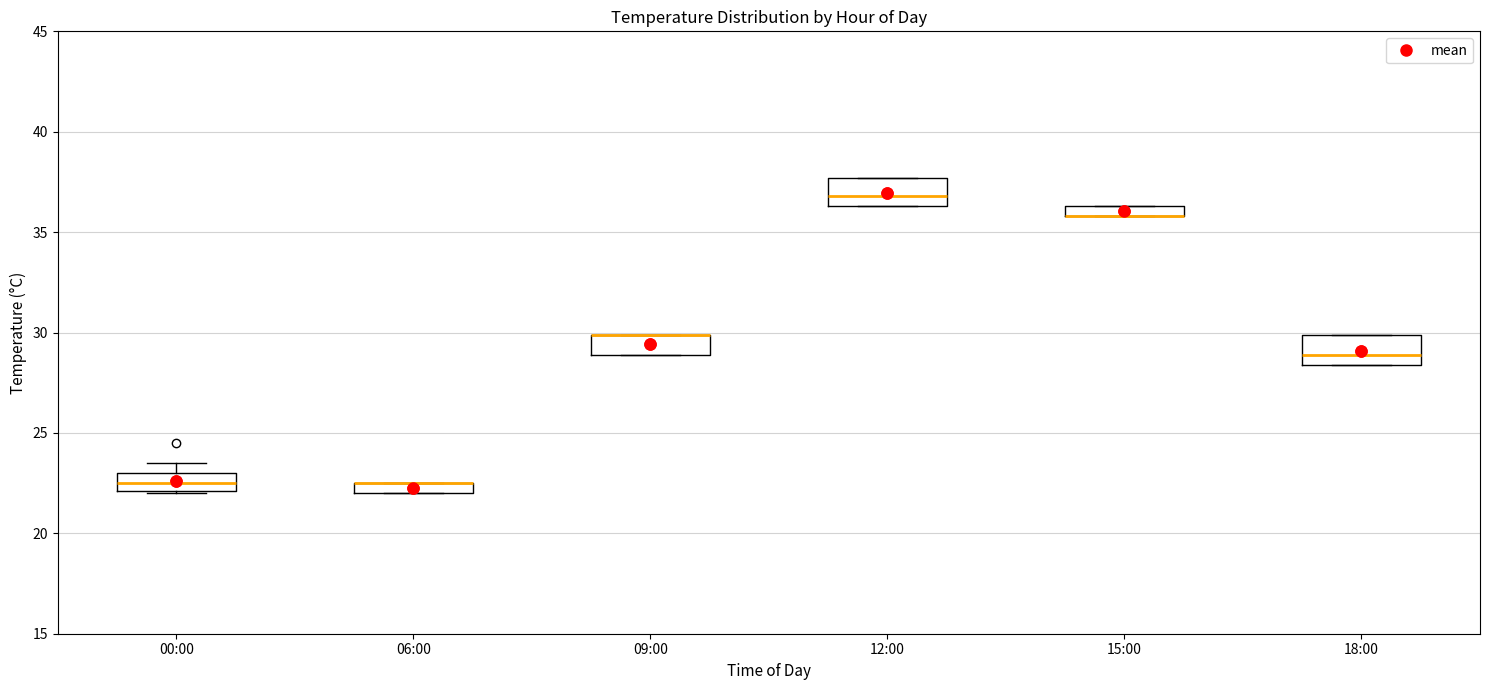

Where is the upper edge of the box for 09:00 on the y-axis? The values are not printed on the chart, so give them approximately, as read against the axis.

30.0